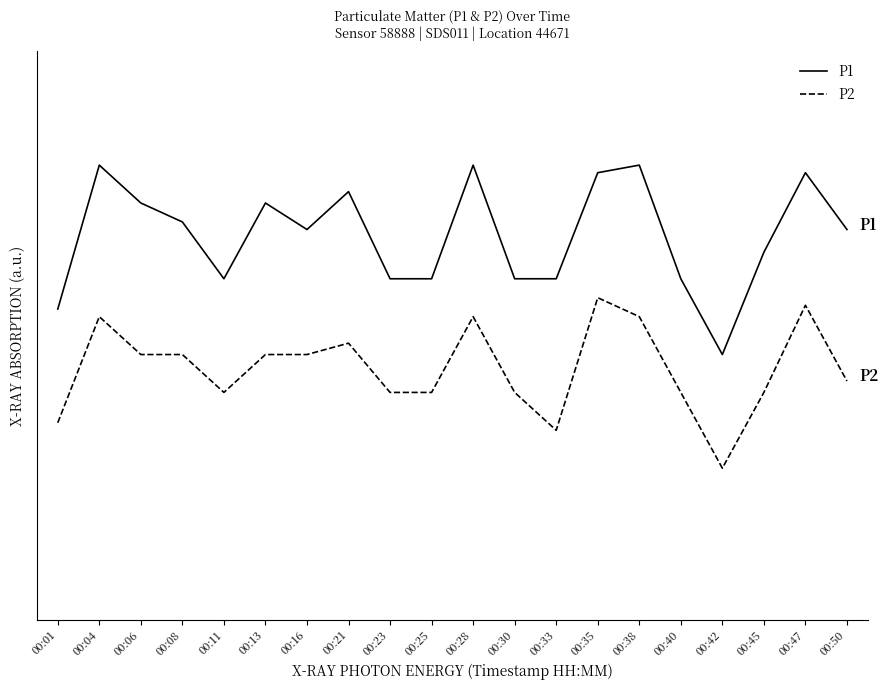

At which category is the sum across all series the highest?

00:35